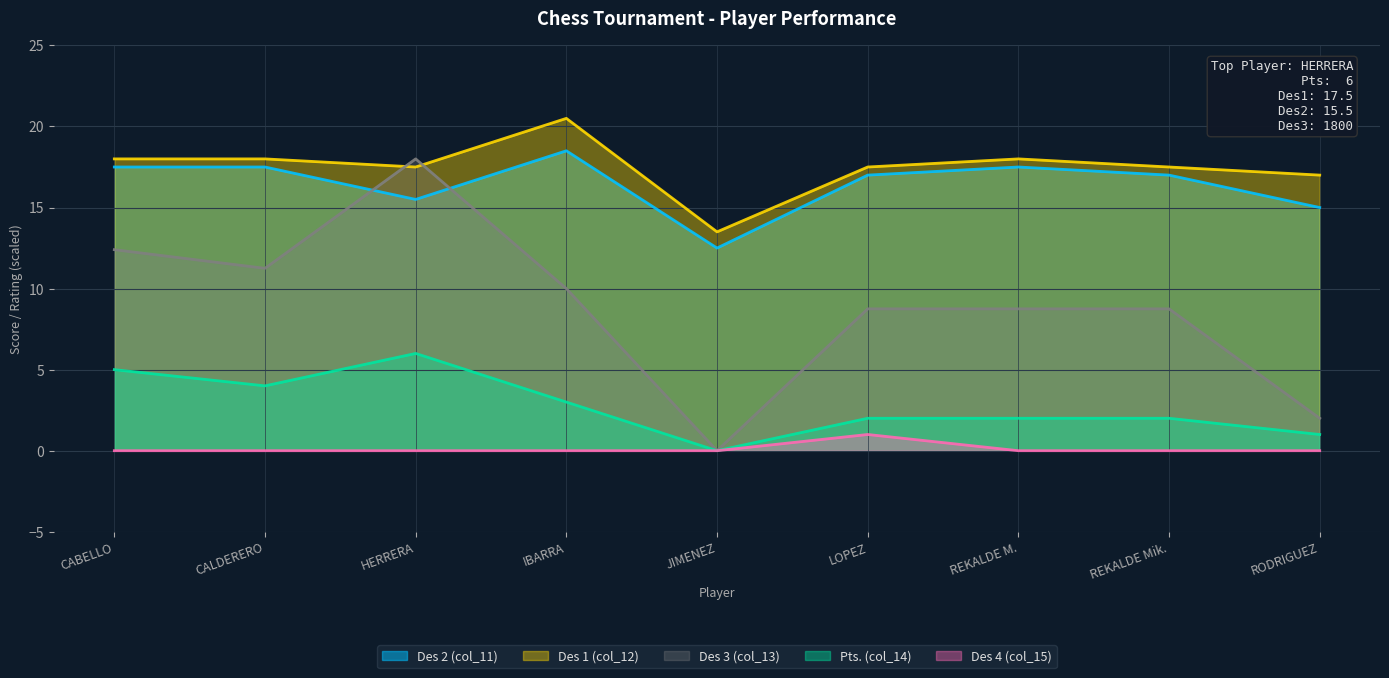

Between JIMENEZ and REKALDE Mik., which series saw the biggest shift?

Des 3 (col_13)